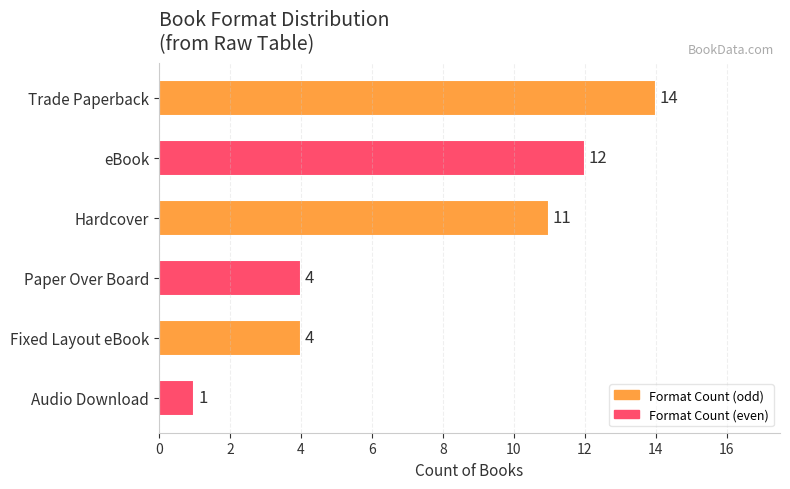

What is the difference between the second highest and minimum values?

11